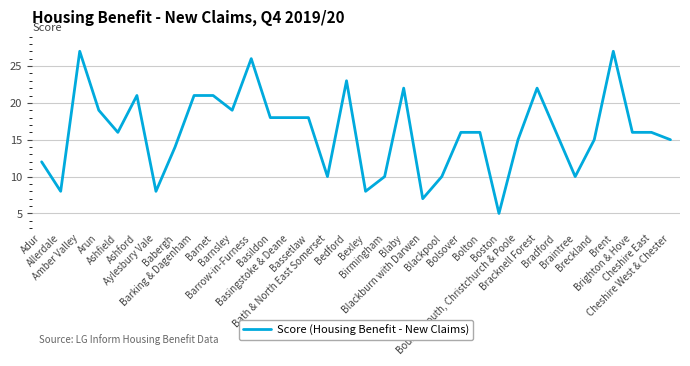

True or false: the data shows 8 at Bexley.

True